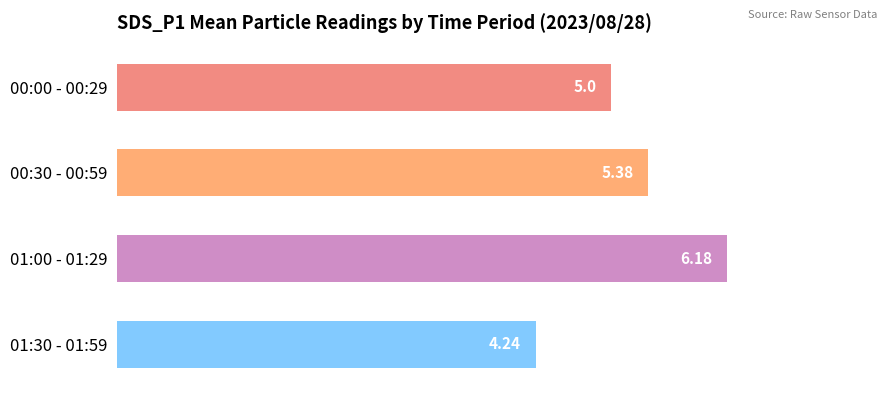

True or false: the data shows 8.2 at 00:20.

False